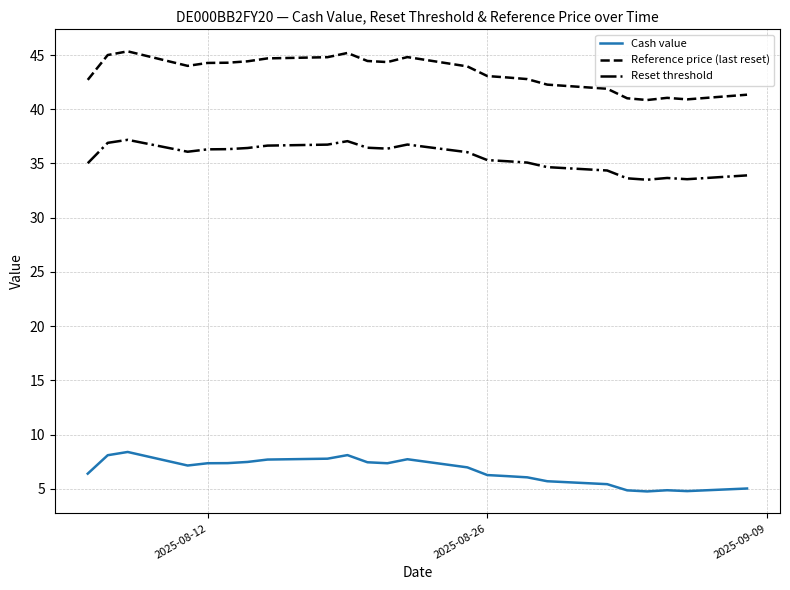

How many distinct data groups are displayed?

3